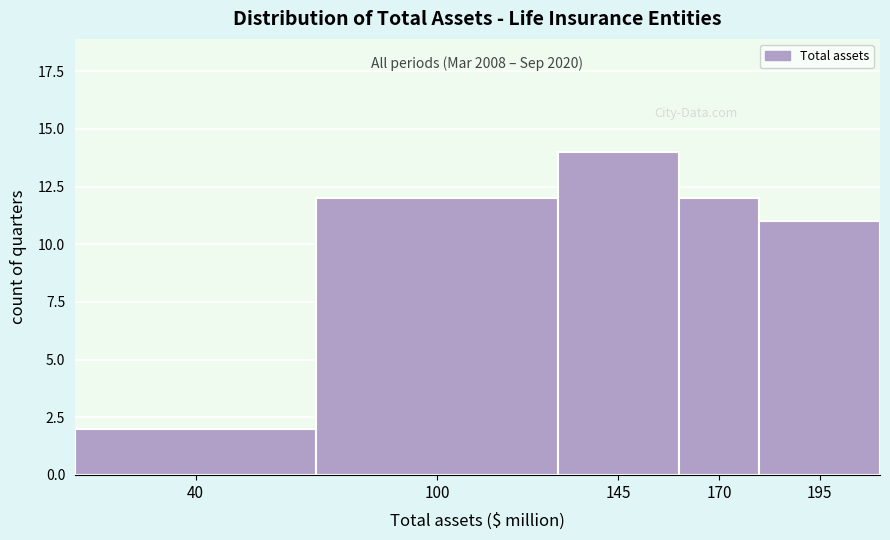

Reading left to right, transcribe all the data shown in this chart.

40=2	100=12	145=14	170=12	195=11